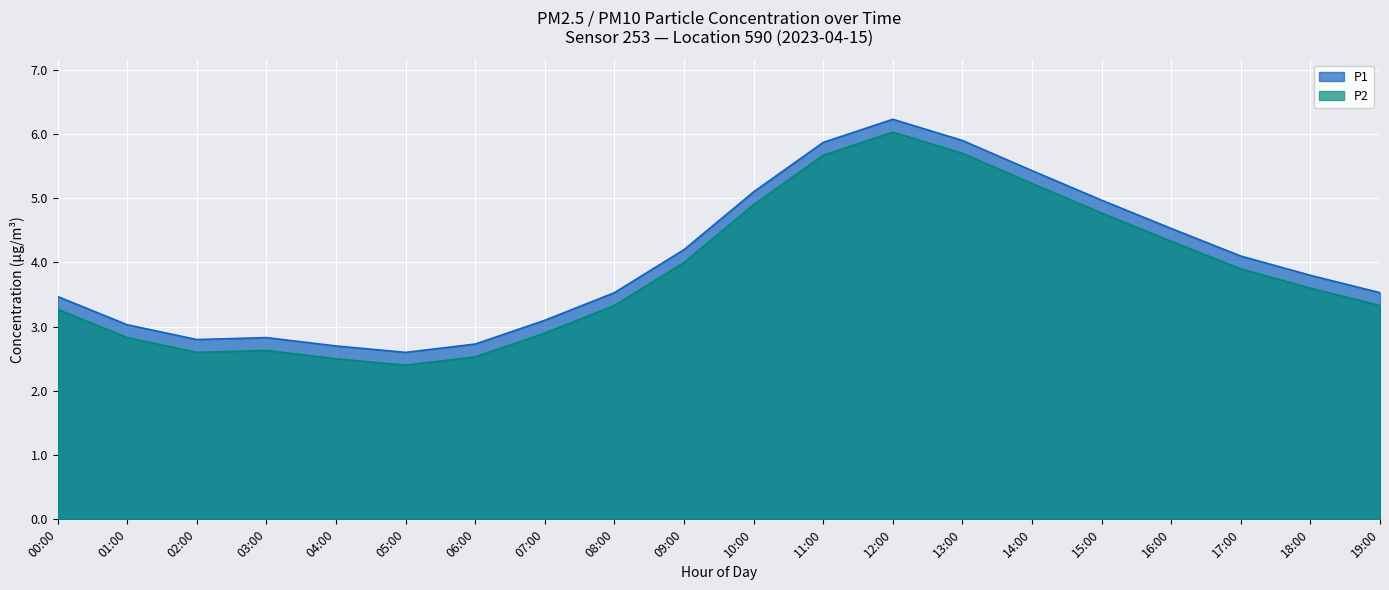

Which has a higher value, 08:00 or 02:00?

08:00